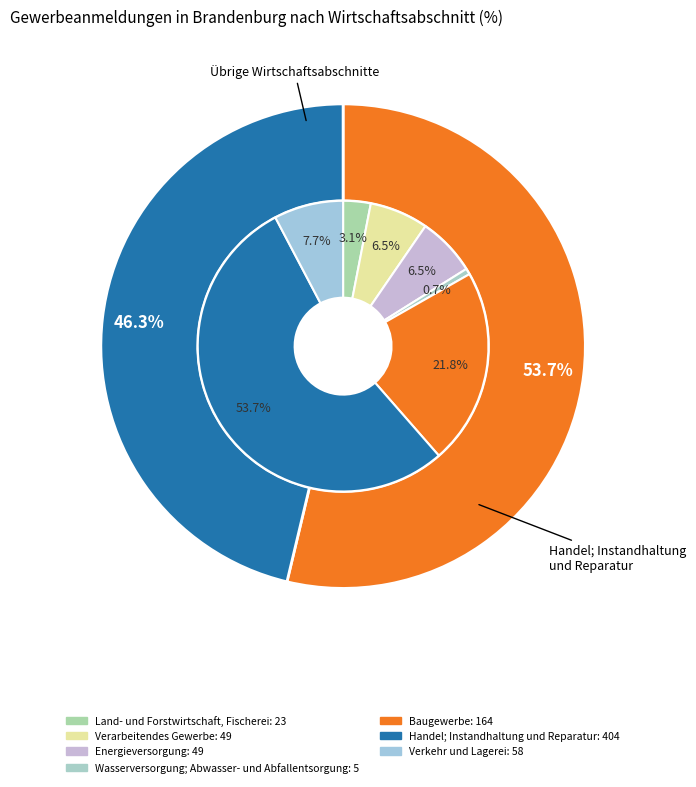

What is the total percentage of Land- und Forstwirtschaft, Fischerei and Handel; Instandhaltung und Reparatur?

56.8%